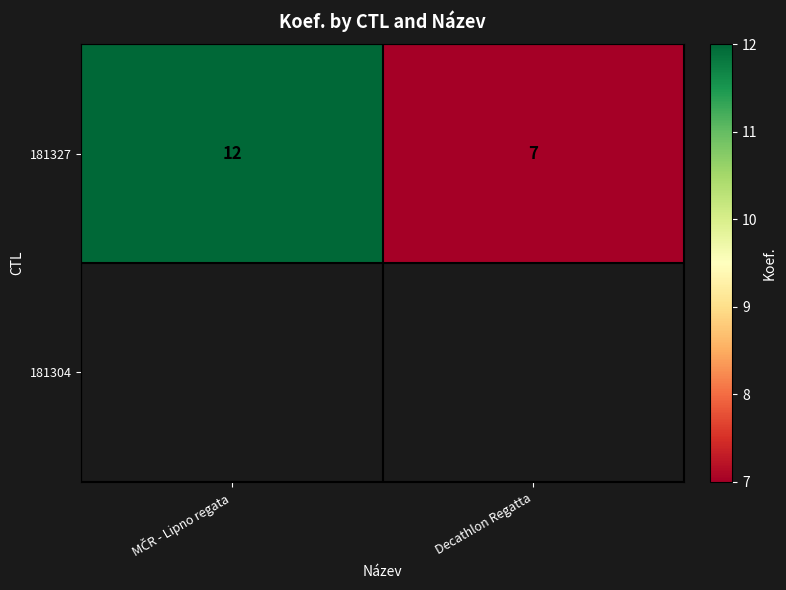

List the labels in order of value, largest first.

MČR - Lipno regata, Decathlon Regatta